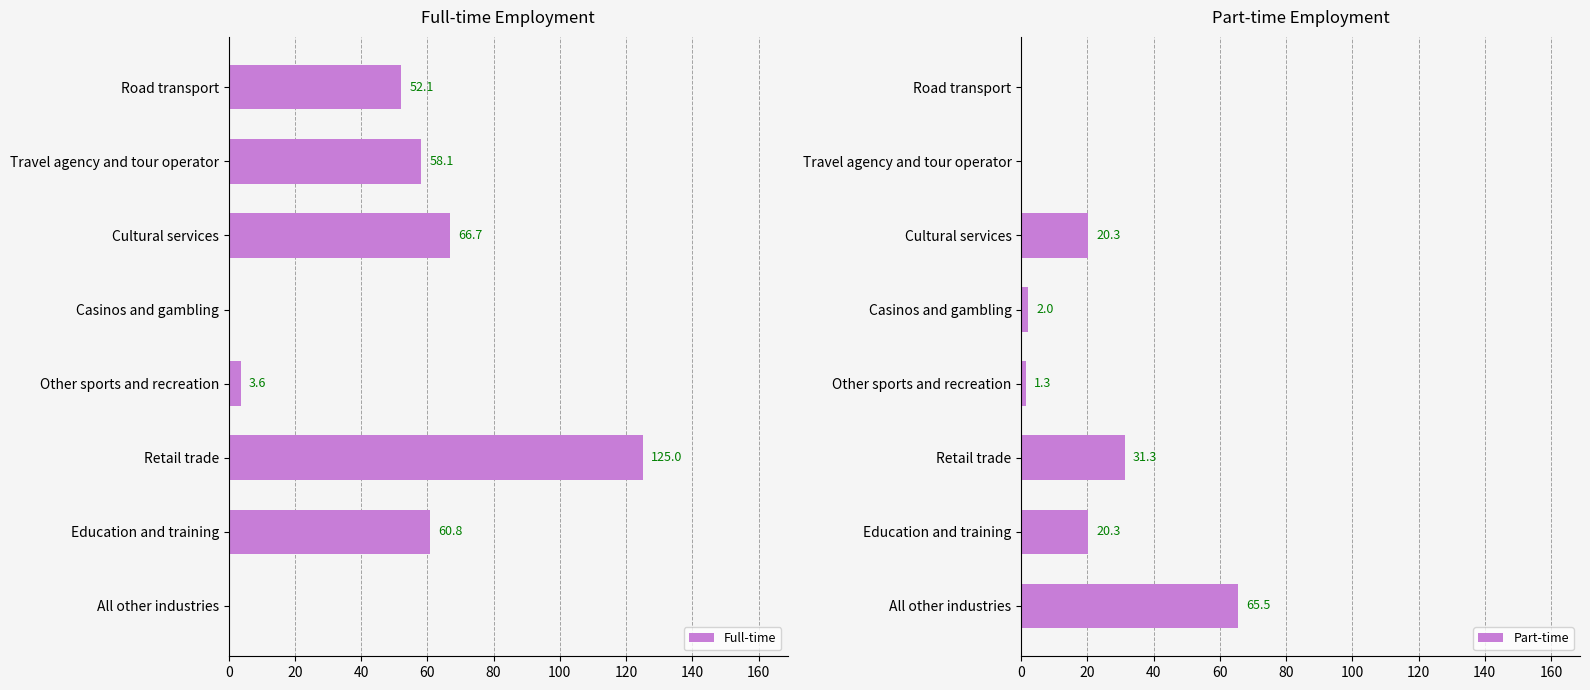

What is the highest value of the Full-time series?

125.0